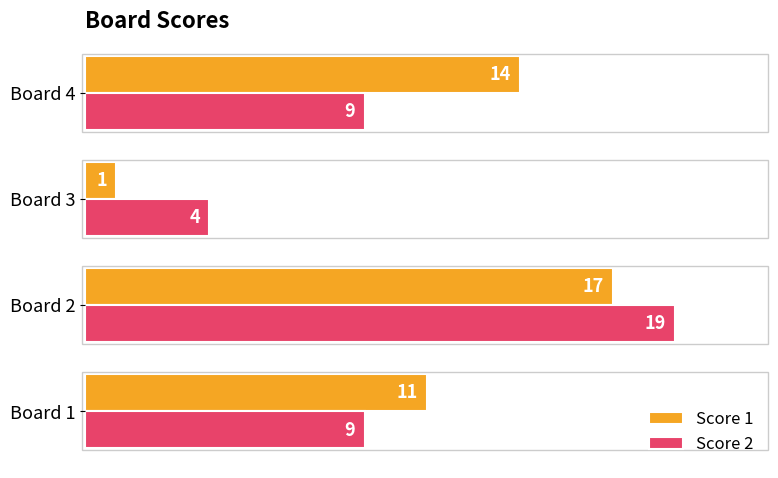

What are all the series names shown in the legend?

Score 1, Score 2